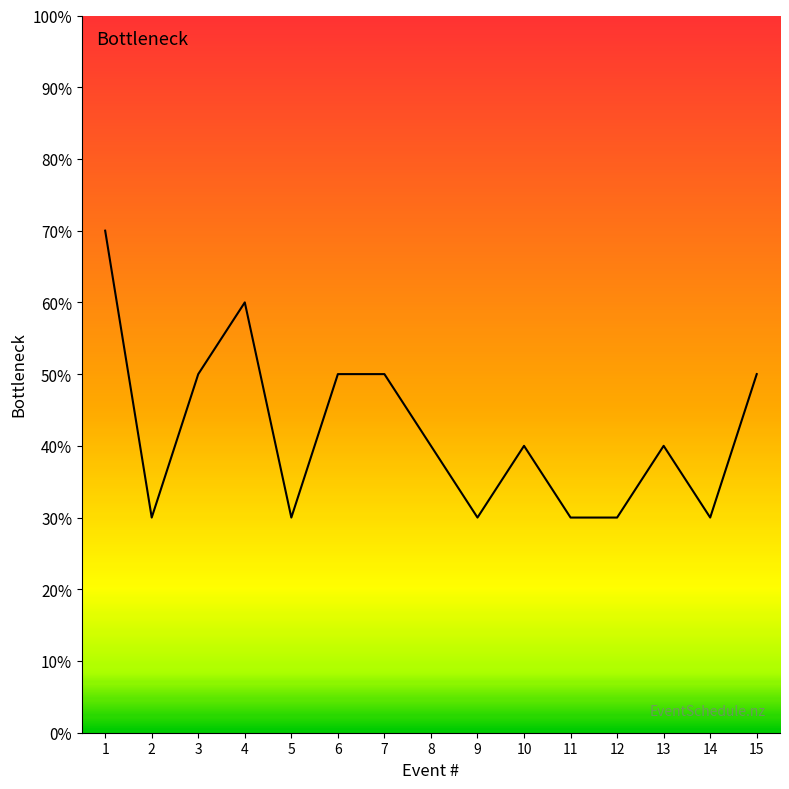

Does the chart have visible grid lines?

No